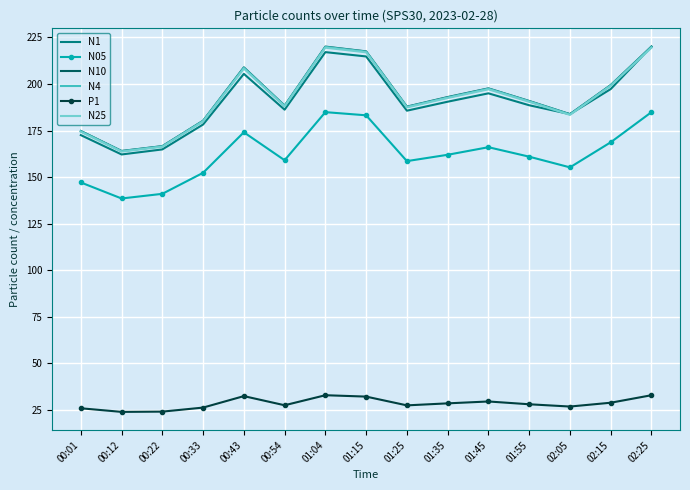

What is the total value across all series at 00:01?

869.4